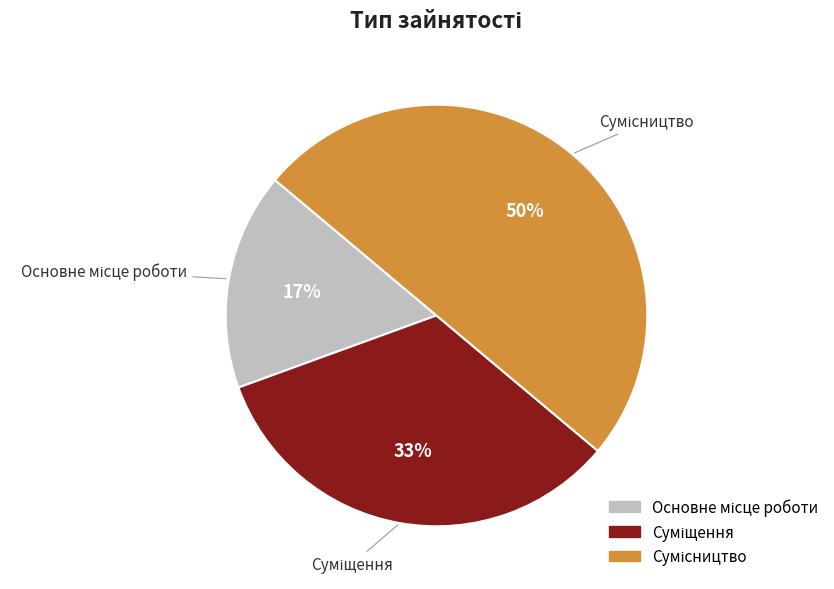

To the nearest percent, what is the average slice percentage?

33%